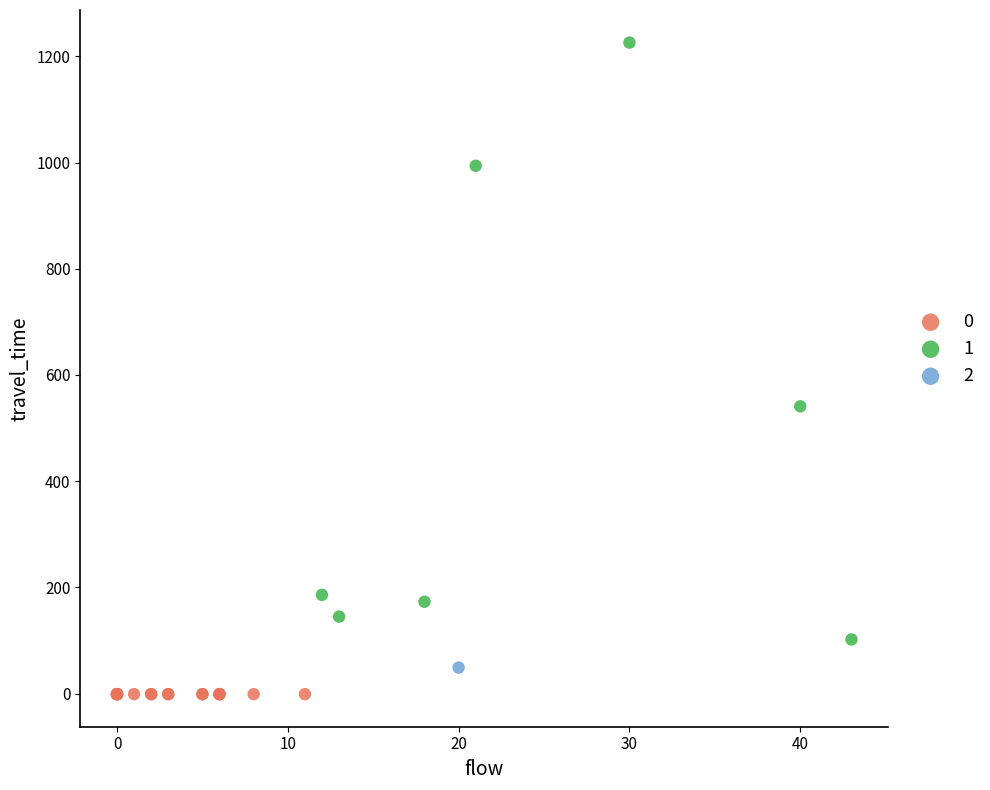

What are all the series names shown in the legend?

0, 1, 2